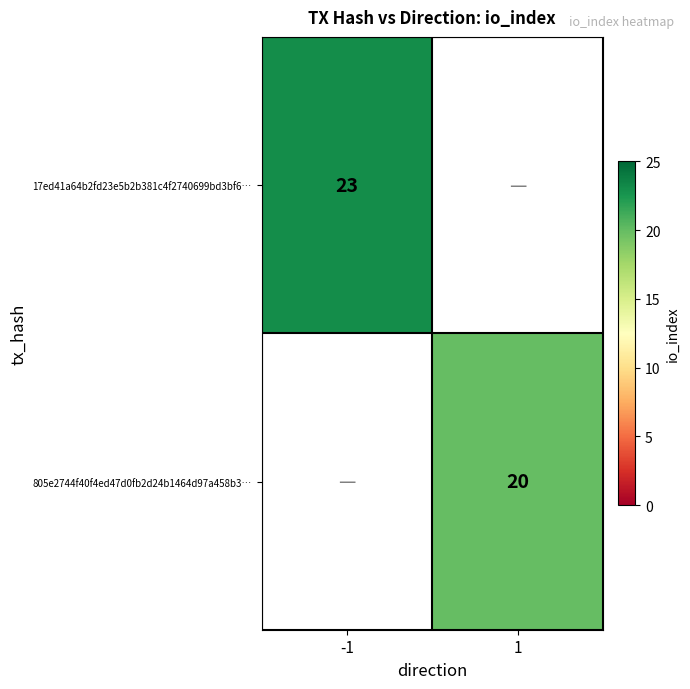

How many data points does each series have?

2